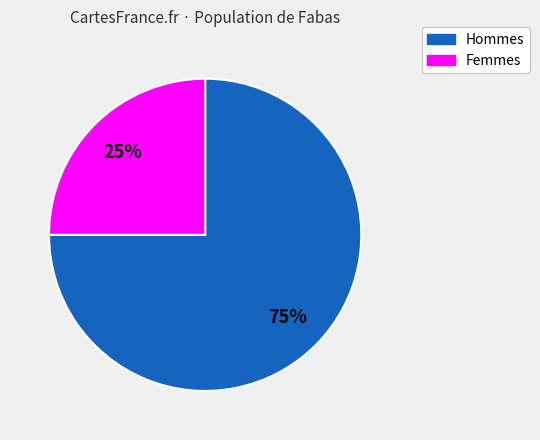

What is the ratio of the value at Hommes to the value at Femmes?

3.0